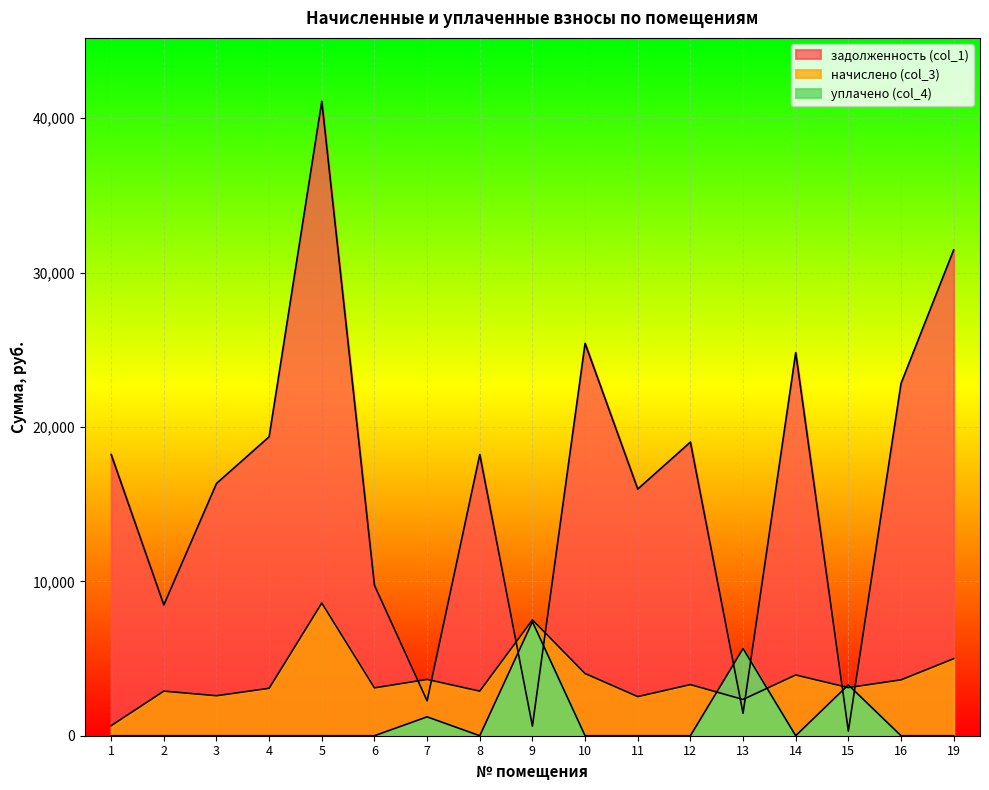

Where is уплачено (col_4) nearest to the value 3695?

15